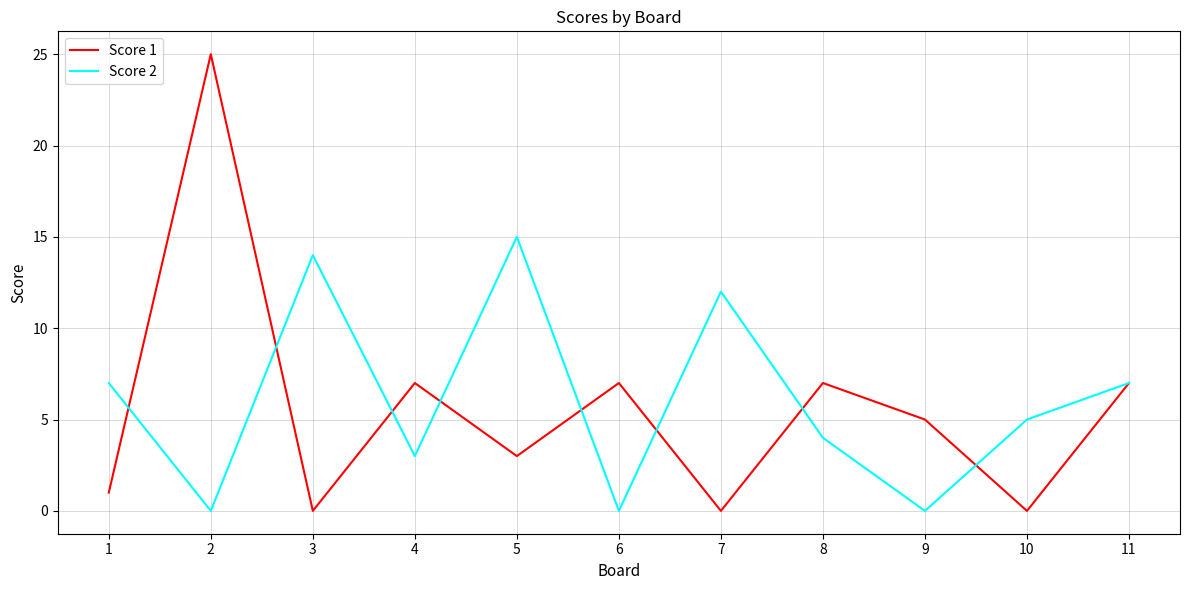

Is the value of Score 2 at 4 greater than the value of Score 1 at 6?

No